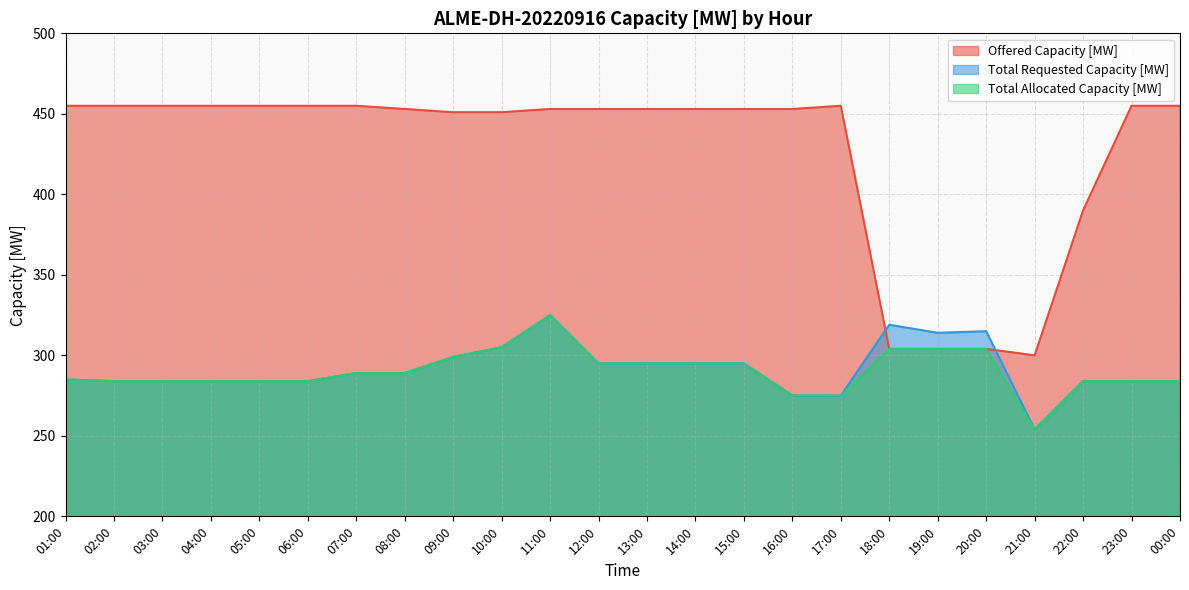

How many data points in Offered Capacity [MW] are less than 453?

7